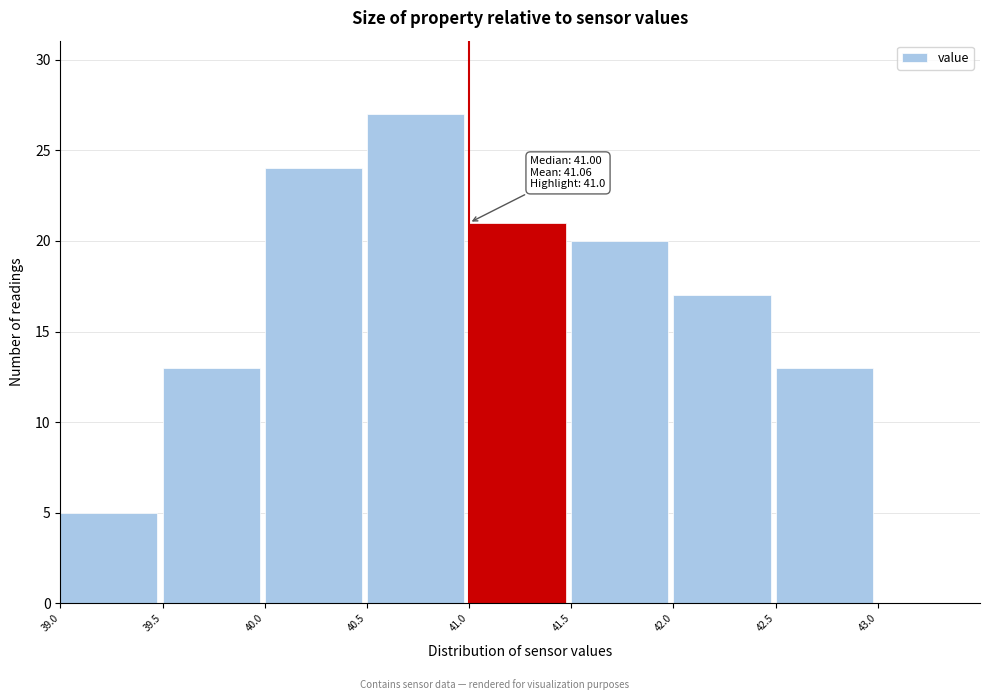

Over which range of the x-axis is the bar tallest?

40.5 to 41.0